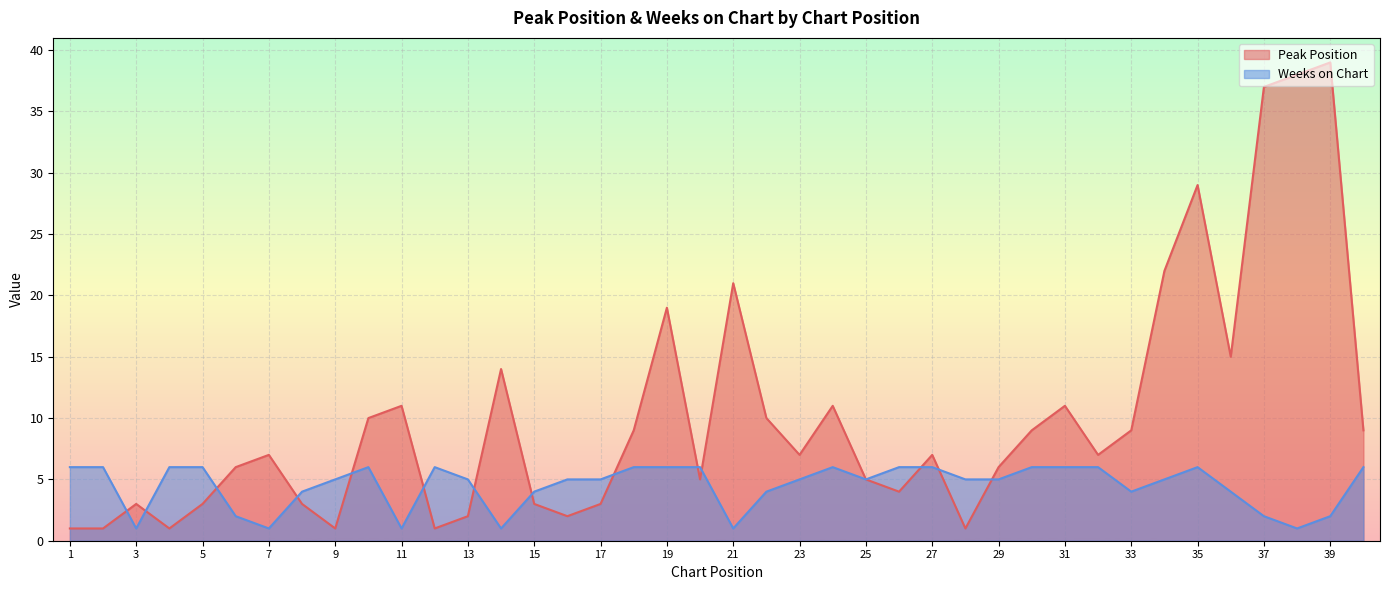

Reading left to right, transcribe all the data shown in this chart.

Peak Position: 1=1	2=1	3=3	4=1	5=3	6=6	7=7	8=3	9=1	10=10	11=11	12=1	13=2	14=14	15=3	16=2	17=3	18=9	19=19	20=5	21=21	22=10	23=7	24=11	25=5	26=4	27=7	28=1	29=6	30=9	31=11	32=7	33=9	34=22	35=29	36=15	37=37	38=38	39=39	40=9
Weeks on Chart: 1=6	2=6	3=1	4=6	5=6	6=2	7=1	8=4	9=5	10=6	11=1	12=6	13=5	14=1	15=4	16=5	17=5	18=6	19=6	20=6	21=1	22=4	23=5	24=6	25=5	26=6	27=6	28=5	29=5	30=6	31=6	32=6	33=4	34=5	35=6	36=4	37=2	38=1	39=2	40=6